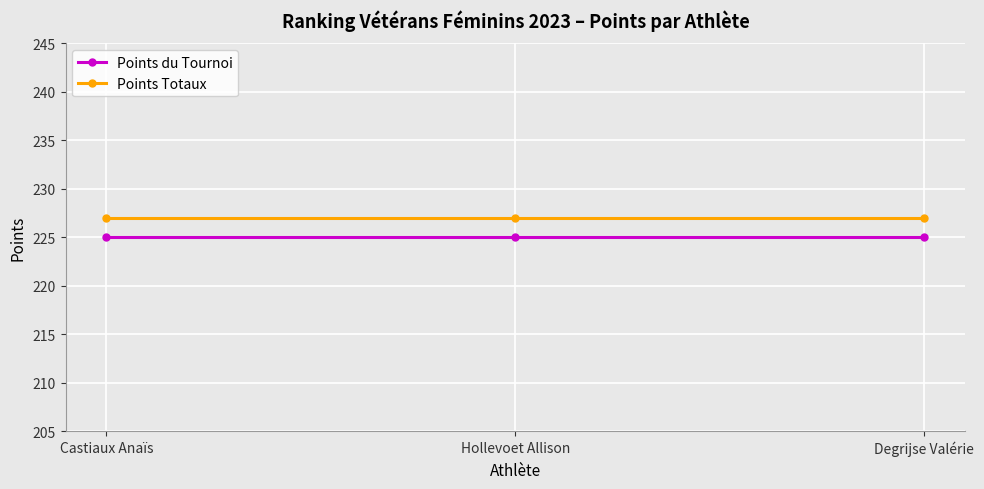

Reading right to left, extract all data points from this chart.

Points du Tournoi: 225	225	225
Points Totaux: 227	227	227